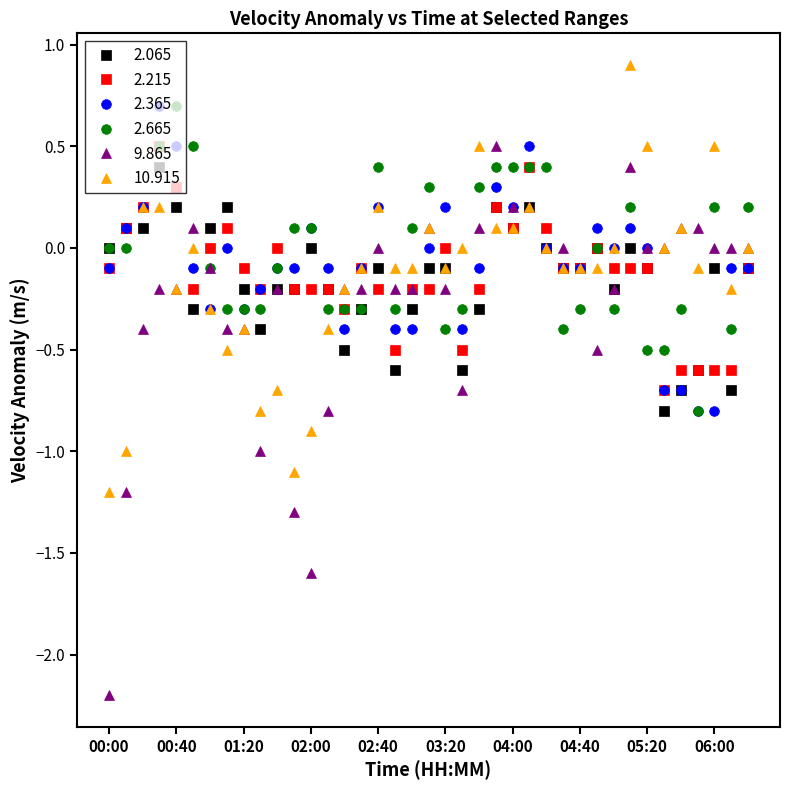

The 2.065 series shows 0.4 at 02:40. True or false?

False